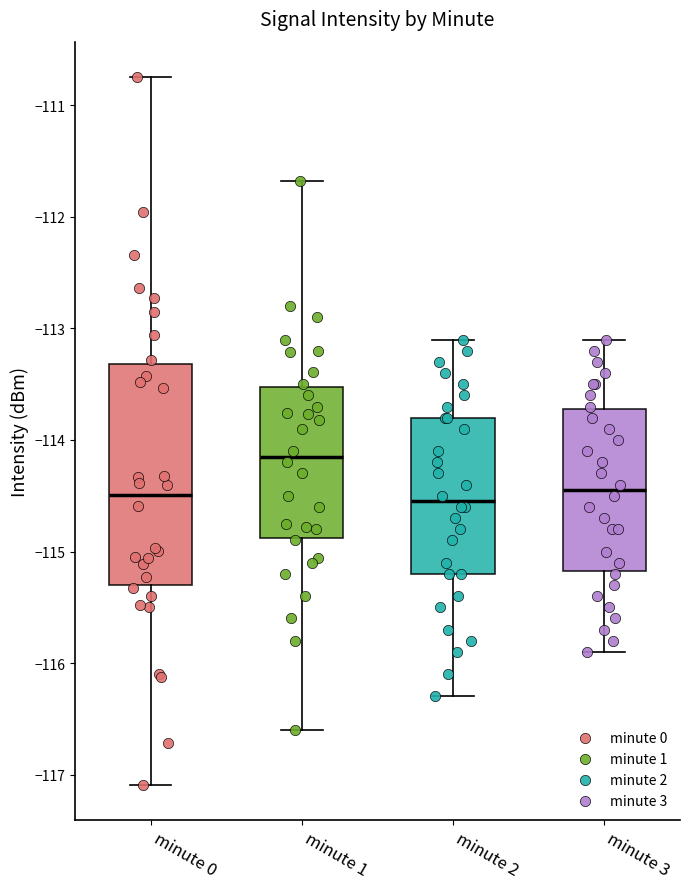

Where does the lower whisker of the box for minute 0 end on the y-axis? The values are not printed on the chart, so give them approximately, as read against the axis.

-117.1